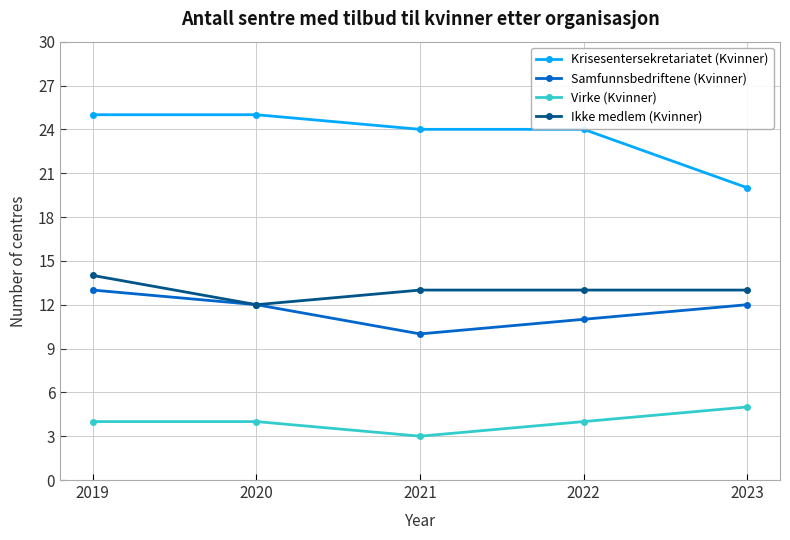

How many lines are shown in the chart?

4